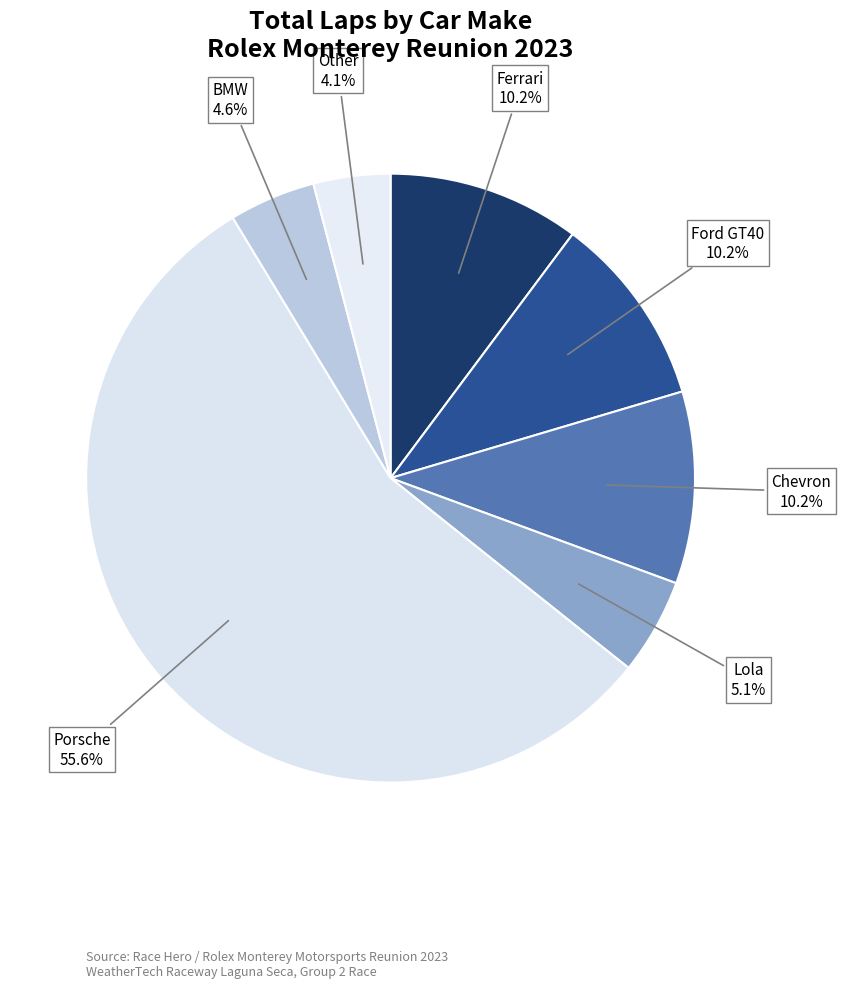

Which category has the smallest portion of the pie?

Other